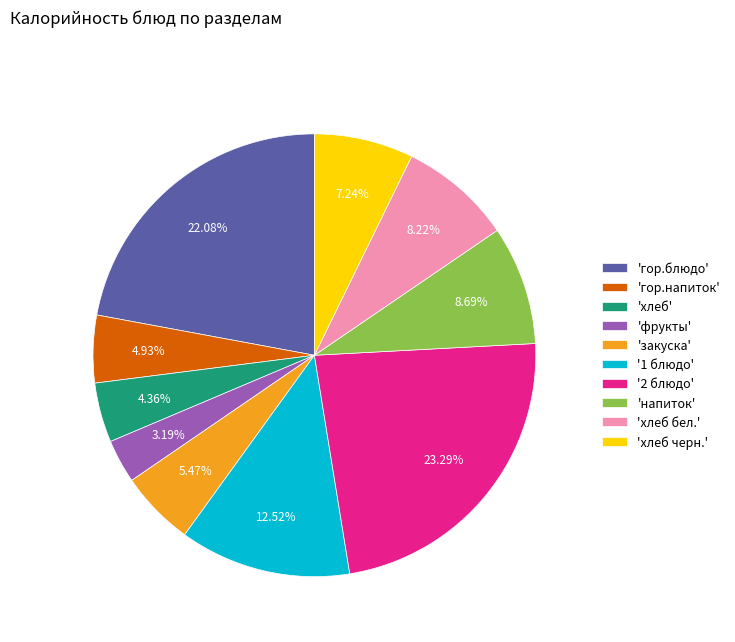

Combined, do '1 блюдо' and 'фрукты' account for over 50%?

No